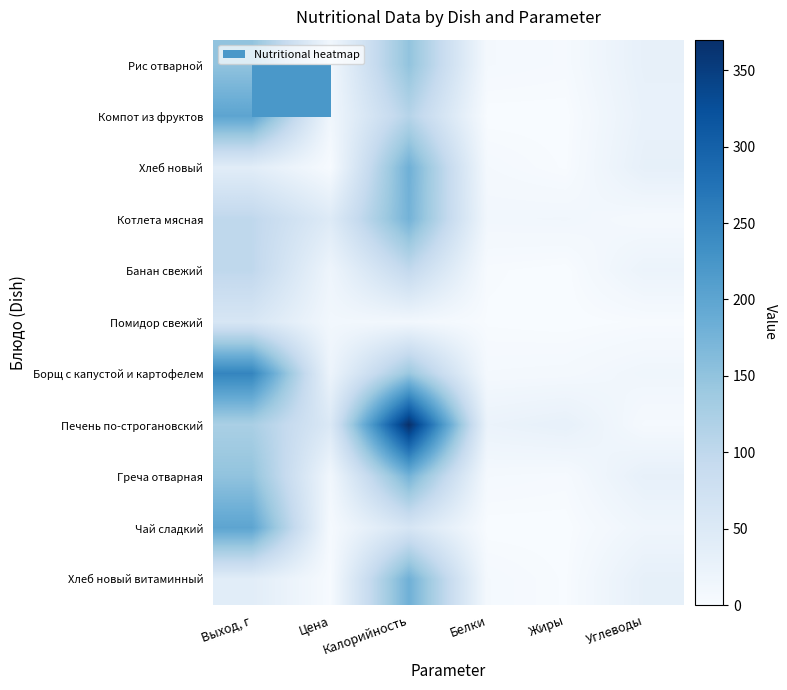

At which category does the chart reach its peak across all series?

Калорийность